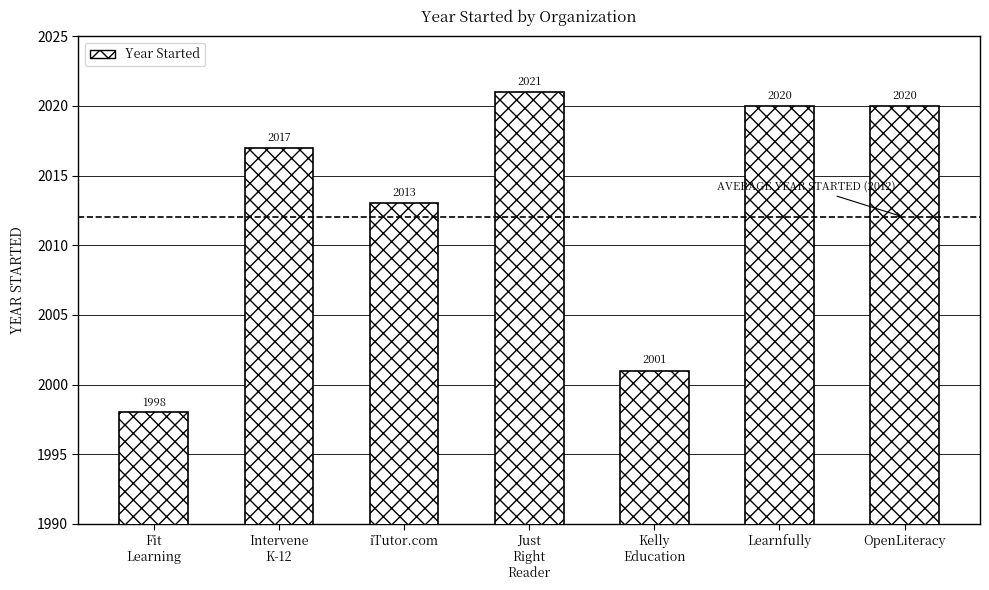

Read the value at Fit
Learning, to the nearest 10.

2000